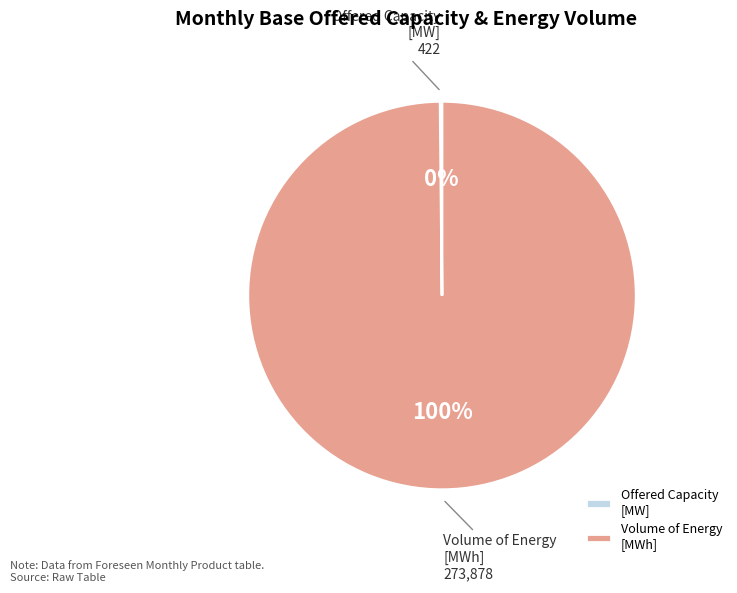

Is Volume of Energy [MWh] the majority of the pie?

Yes